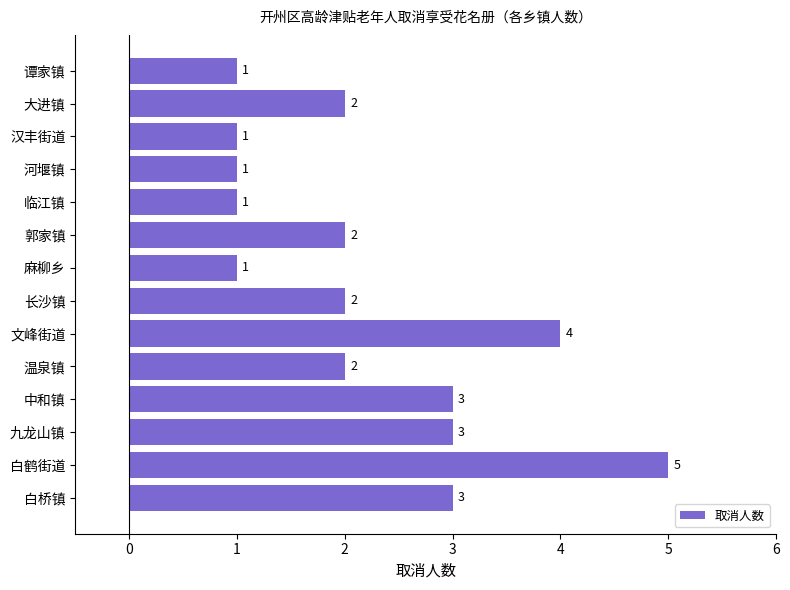

What is the sum of the values at 临江镇 and 长沙镇?

3